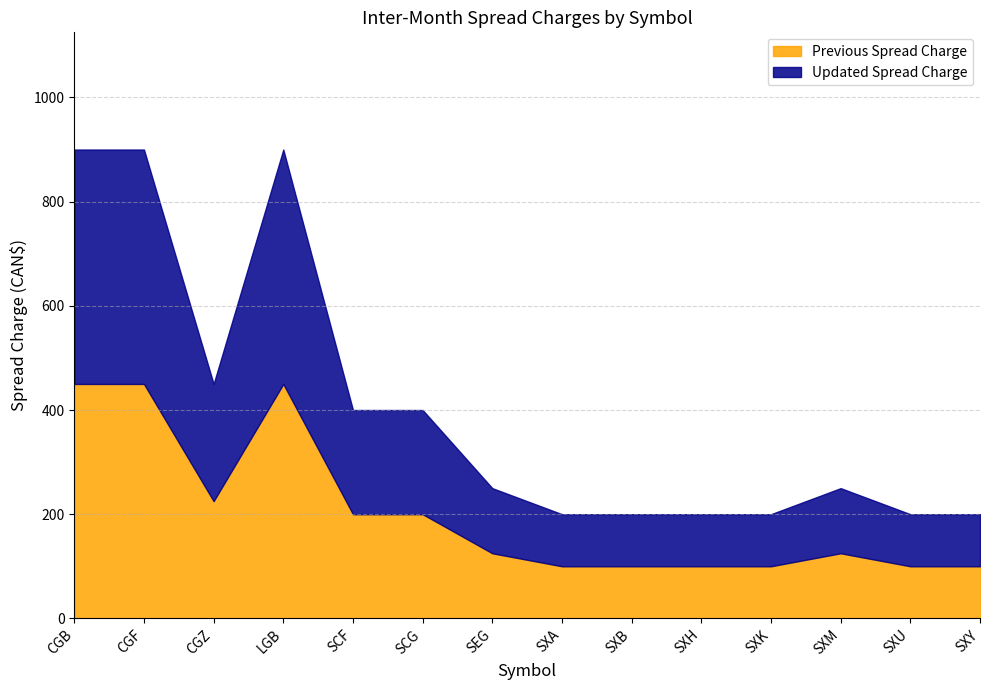

Between CGZ and SCF, which series saw the biggest shift?

Previous Spread Charge